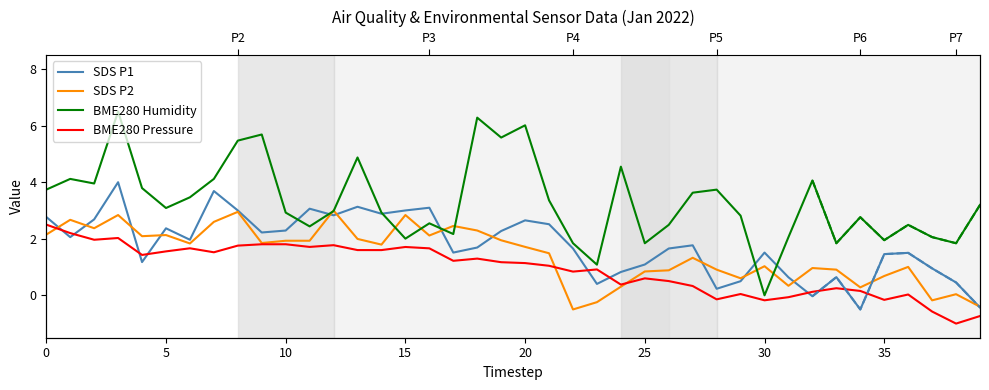

List the series in order of their peak value, lowest first.

BME280 Pressure, SDS P2, SDS P1, BME280 Humidity